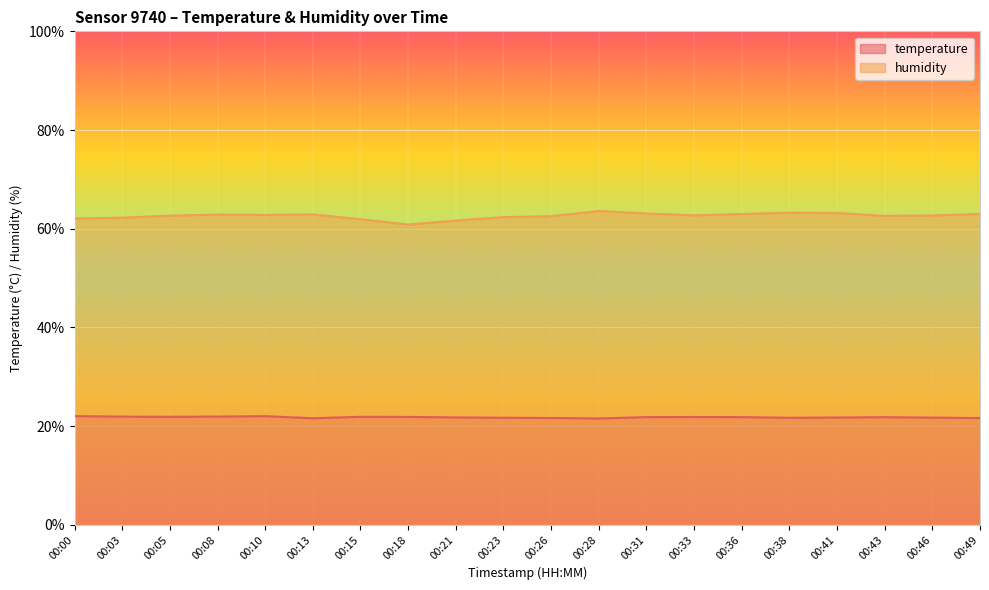

At 00:05, list the series in order from largest to smallest.

humidity, temperature